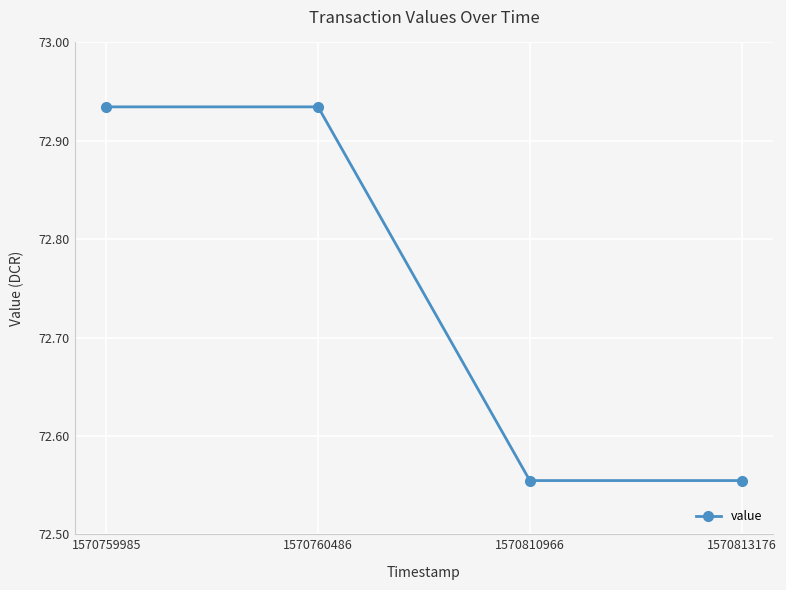

Between 1570759985 and 1570813176, which is larger?

1570759985